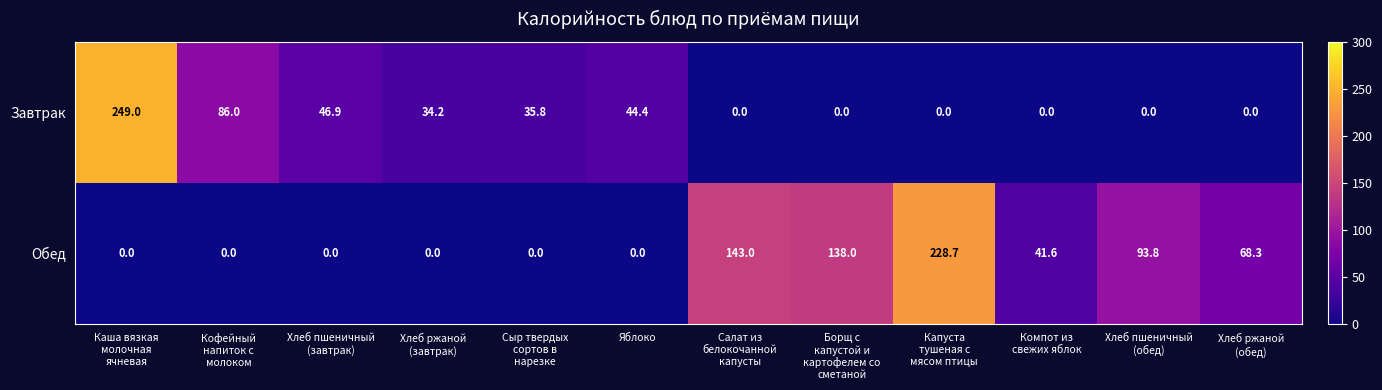

Which series has the largest range (max minus min)?

Завтрак